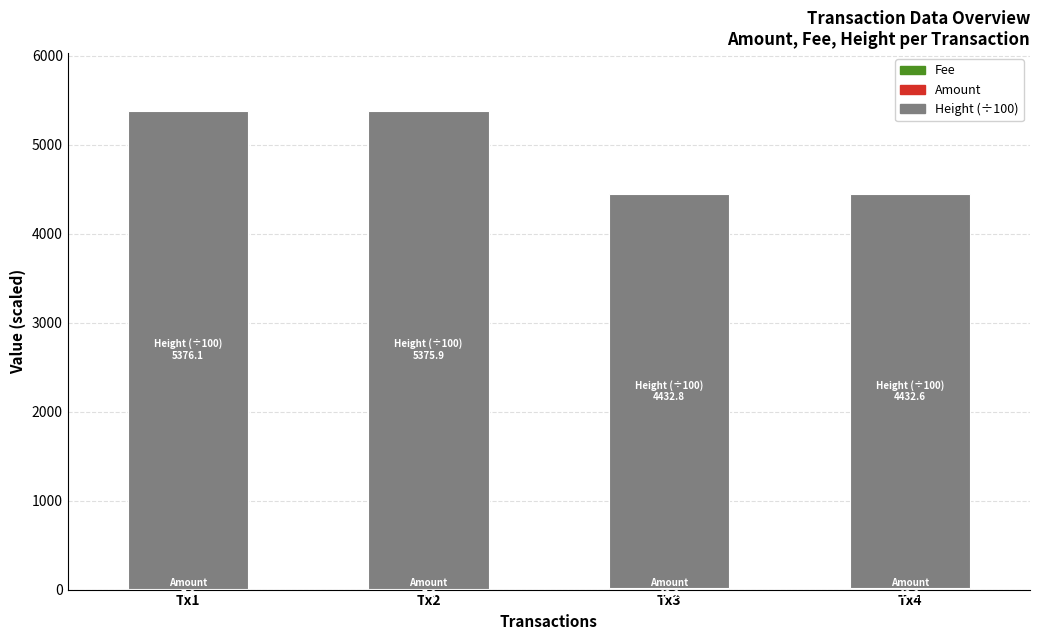

Where is Fee nearest to the value 1?

Tx1